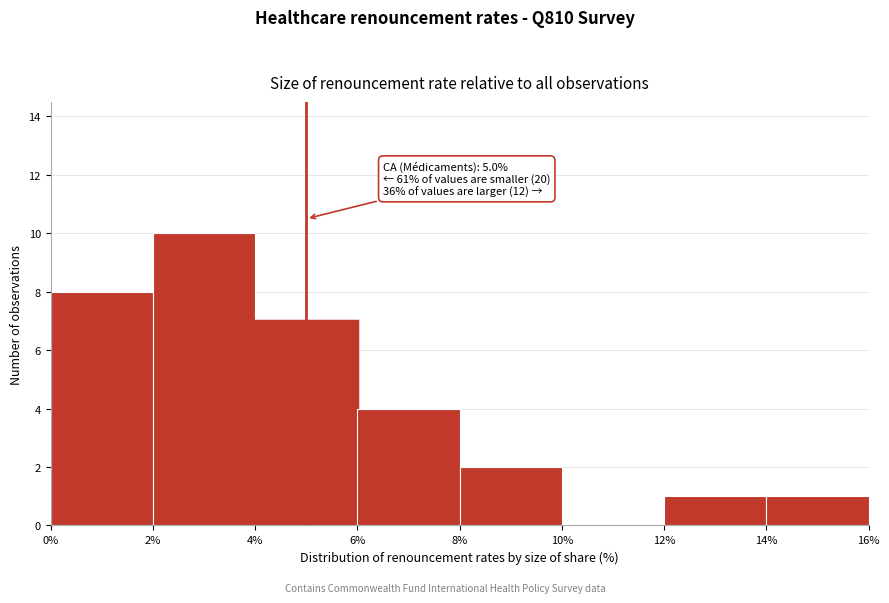

Which range on the x-axis has the tallest bar?

2% to 4%